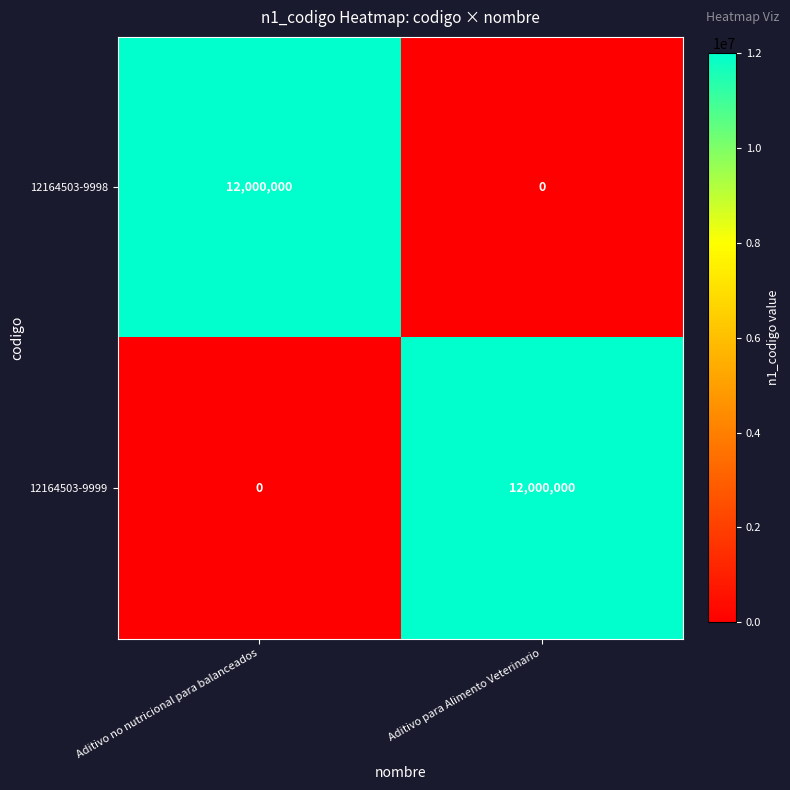

What is the approximate value of 12164503-9999 at Aditivo para Alimento Veterinario?

12000000